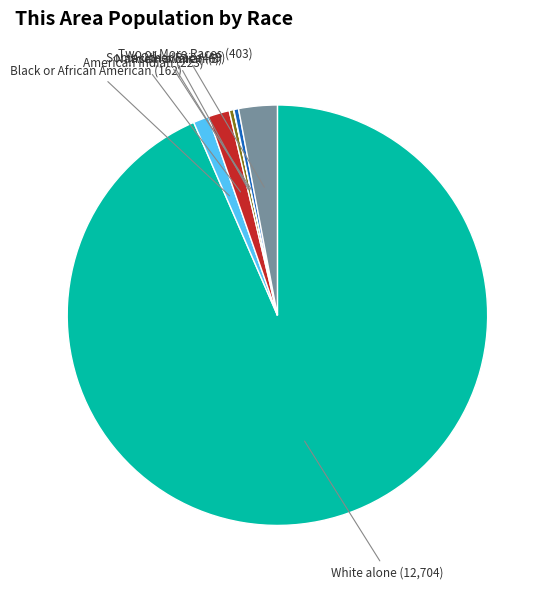

What is the largest slice in the pie chart?

White alone